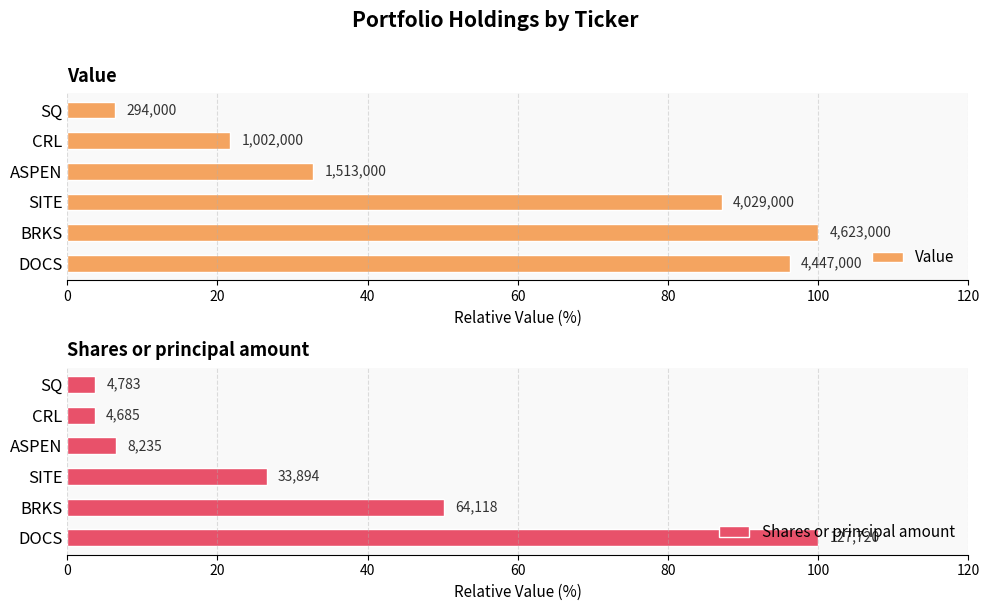

What is the difference between the Value values at SQ and CRL?

15.3